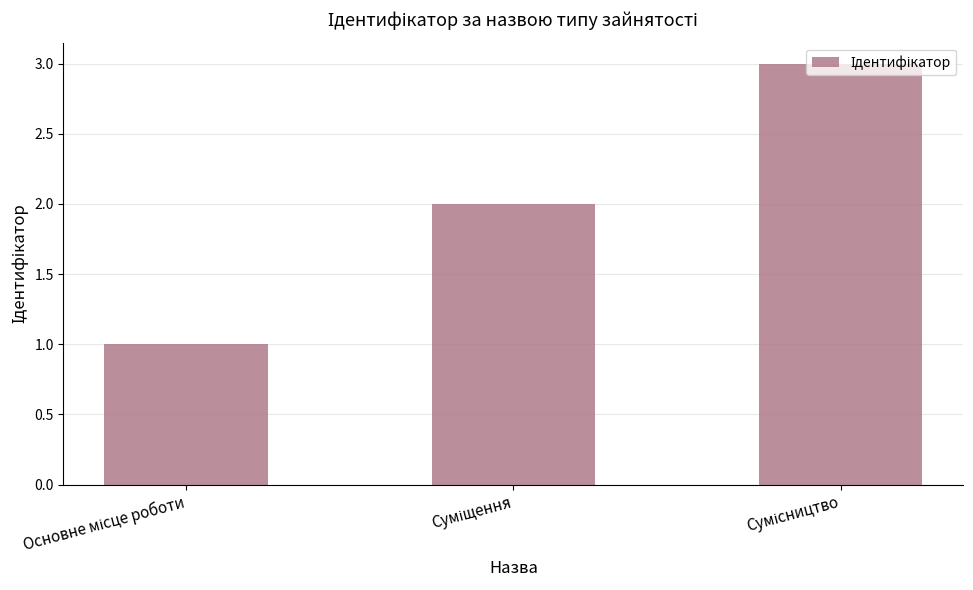

What is the maximum value shown in the chart?

3